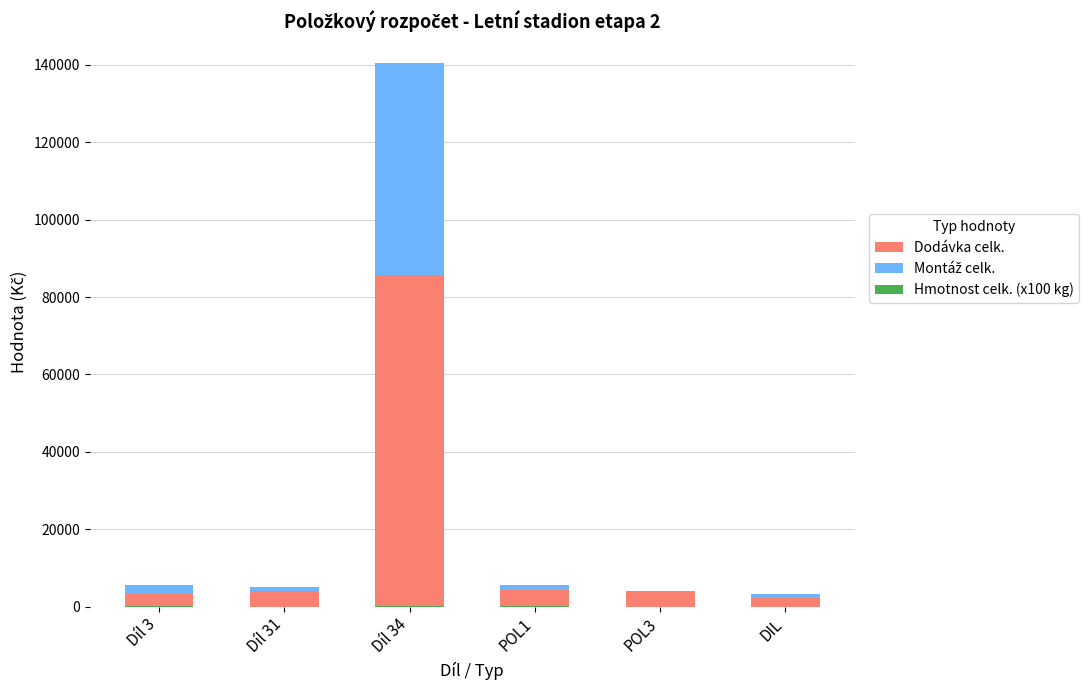

What is the difference between the Dodávka celk. values at DIL and Díl 31?

1865.2